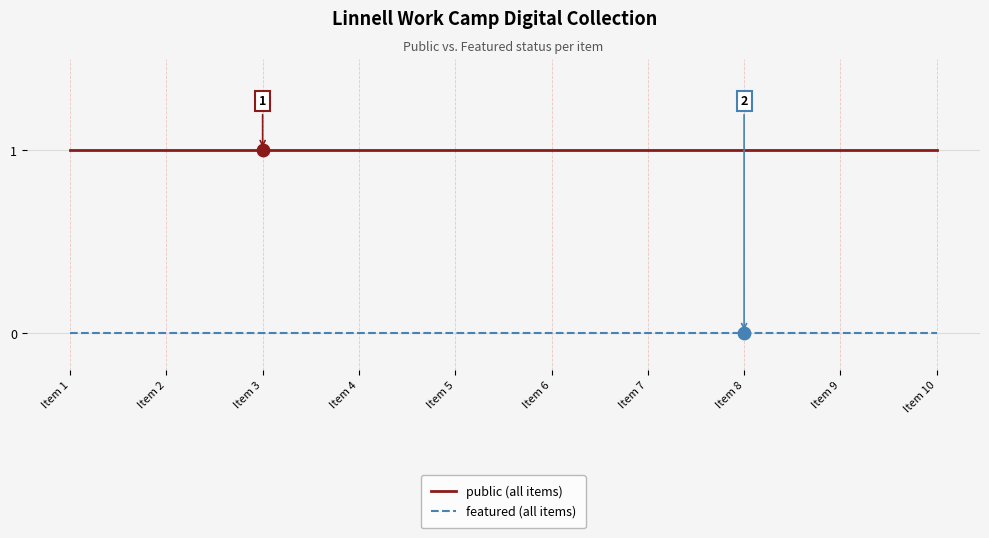

Which series has the largest total across all categories?

public (all items)